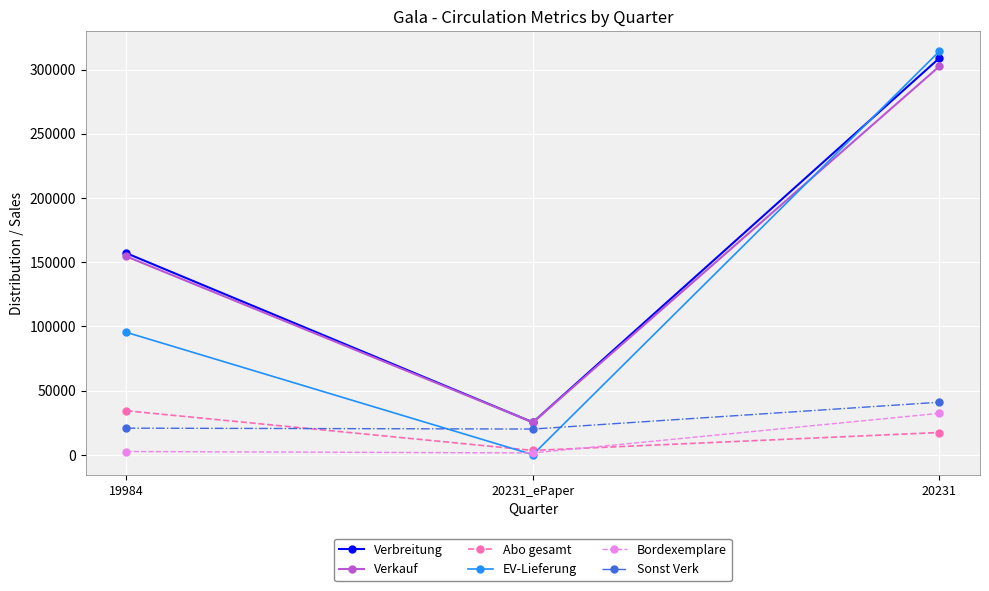

What is the difference between the Sonst Verk values at 19984 and 20231?

20191